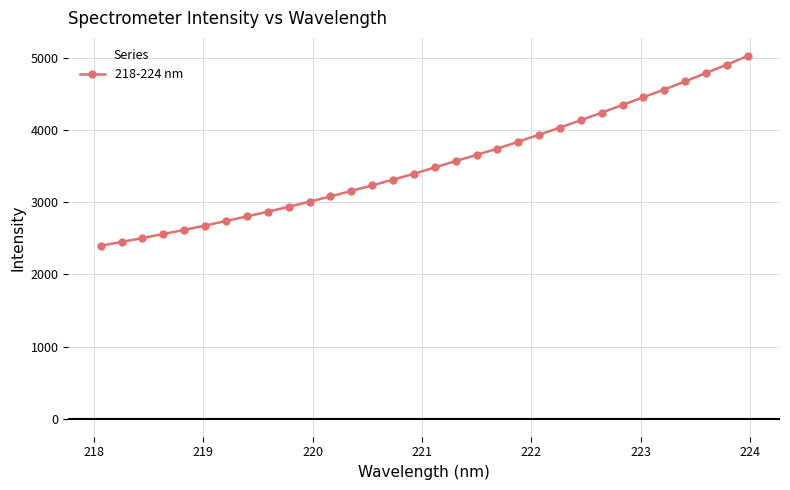

What is the greatest value displayed?

5032.0